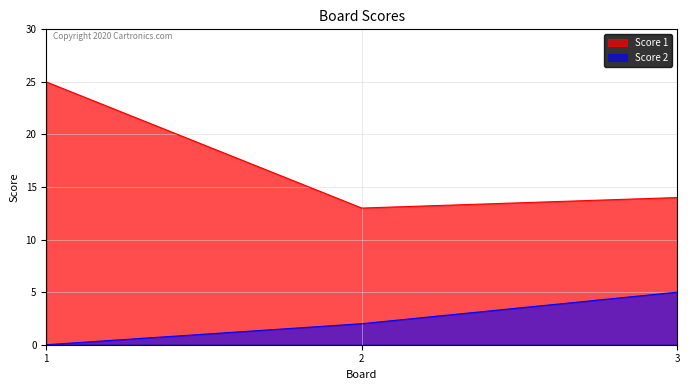

Is the value of Score 1 at 1 greater than the value of Score 2 at 3?

Yes